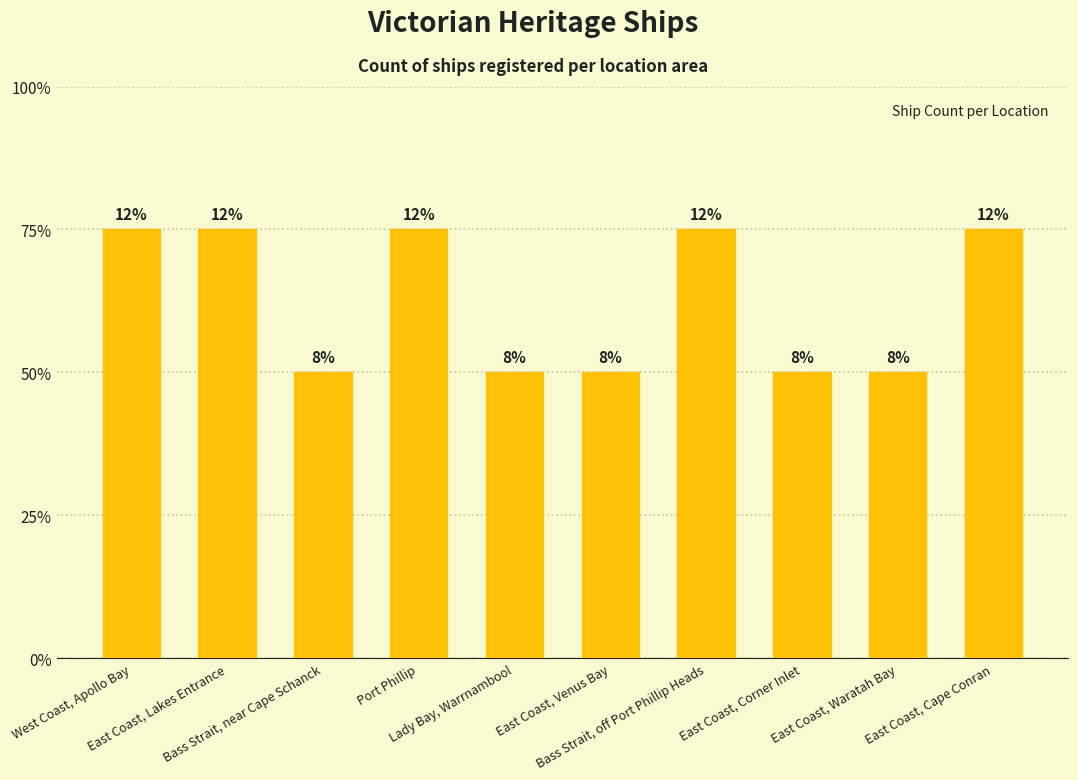

Reading left to right, extract all data points from this chart.

3	3	2	3	2	2	3	2	2	3